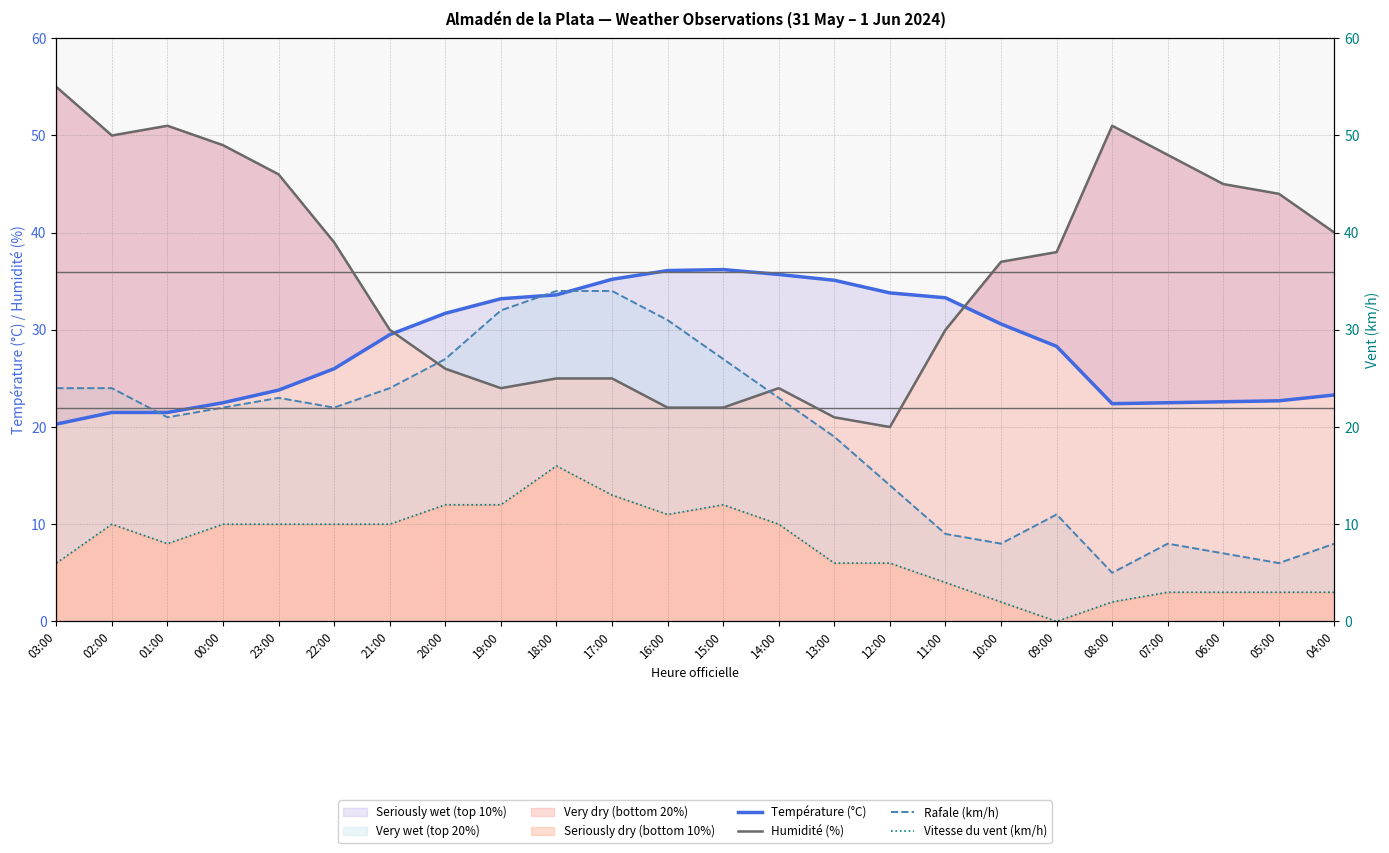

Where is the first local maximum for Température (°C)?

15:00